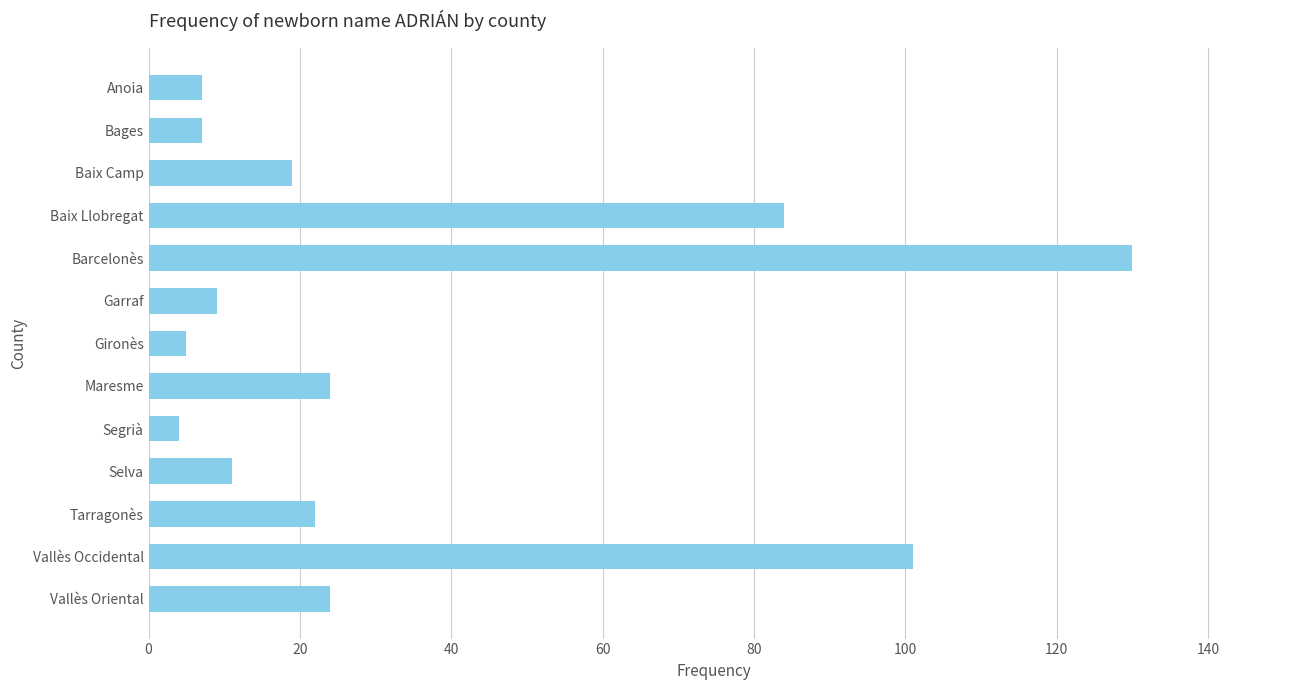

Between Garraf and Baix Camp, which is larger?

Baix Camp